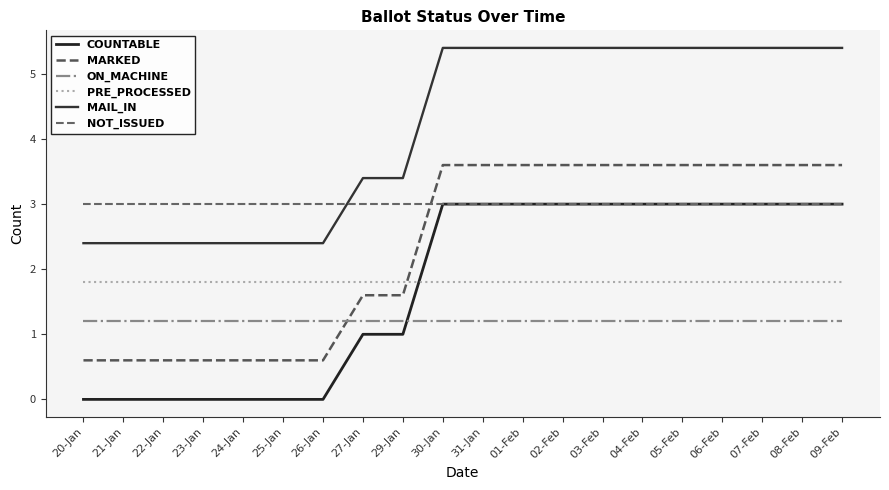

At which label does PRE_PROCESSED reach its peak?

20-Jan